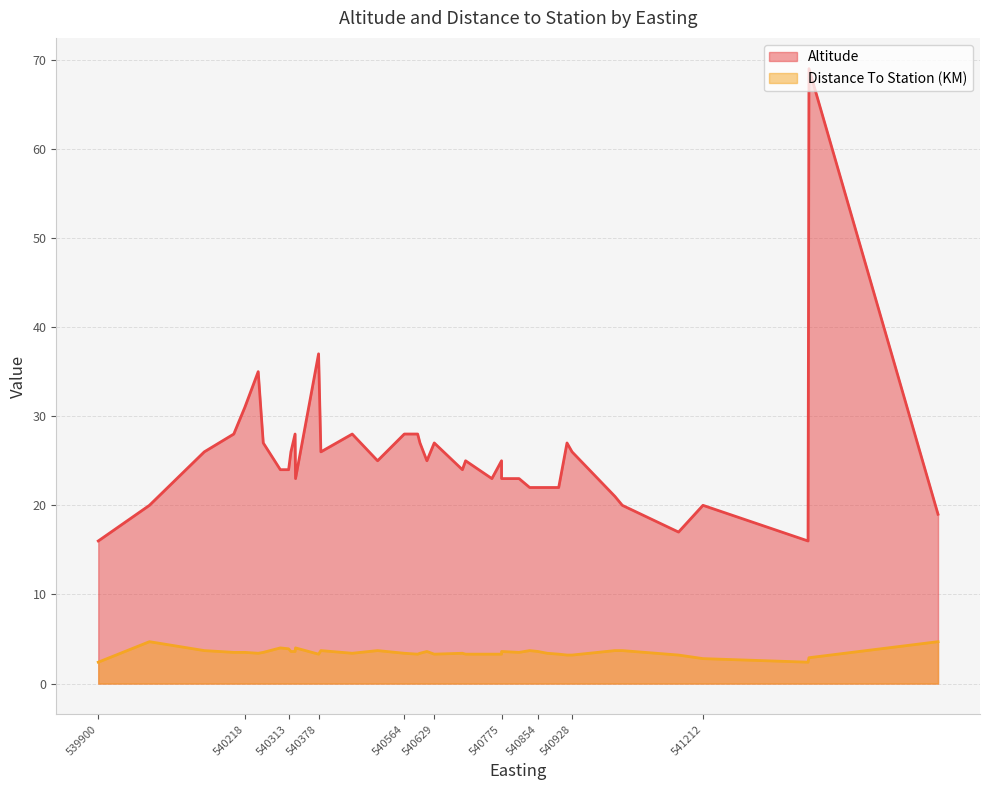

At 540218, list the series in order from smallest to largest.

Distance To Station (KM), Altitude